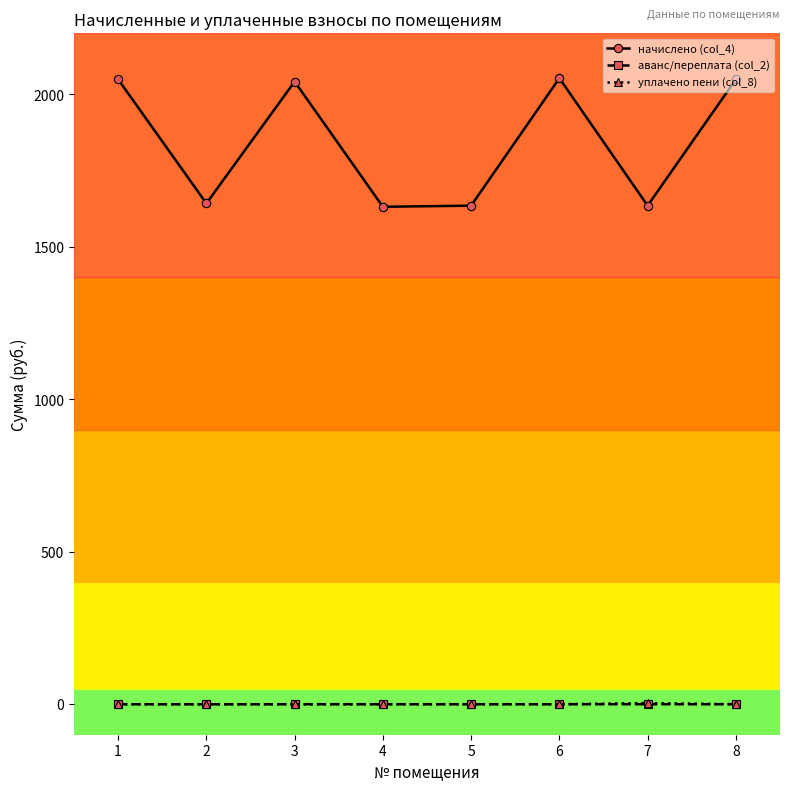

The value of начислено (col_4) at 2 is 761.8. True or false?

False